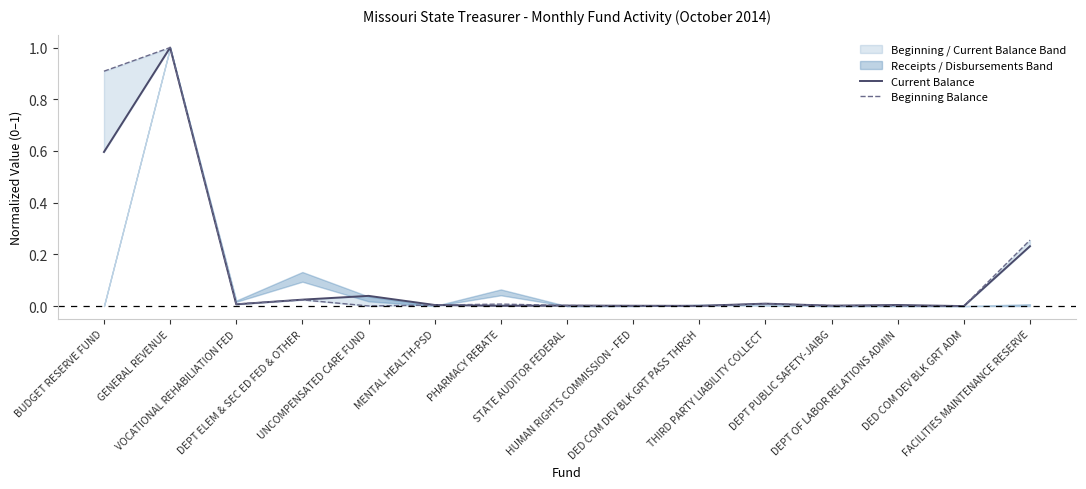

Which series has the largest total across all categories?

Beginning Balance